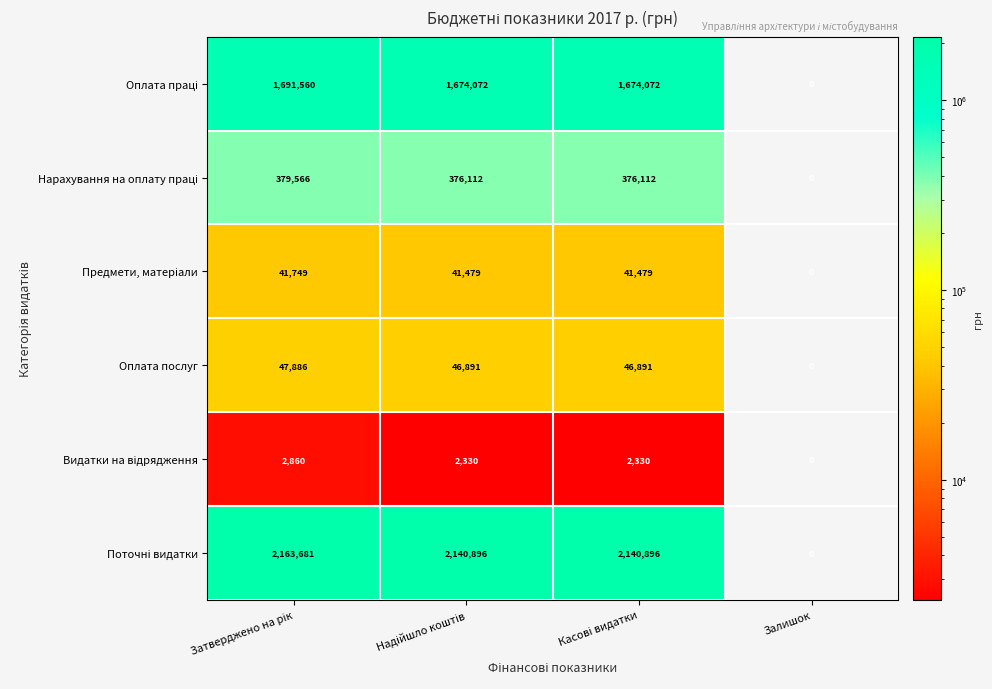

True or false: Оплата послуг has a value of -32189 at Залишок.

False